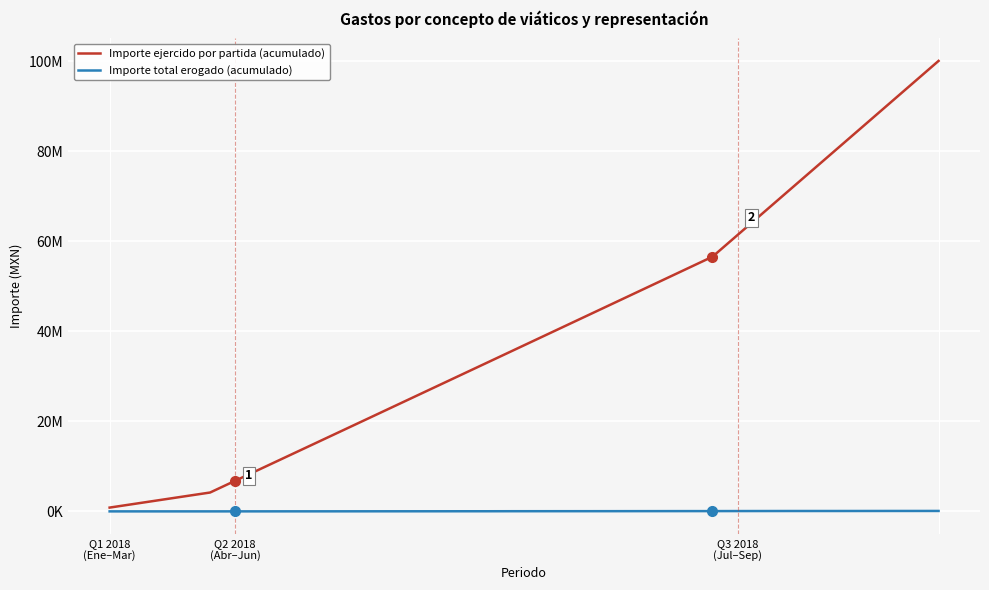

What is the difference between the maximum and minimum values in the Importe total erogado (acumulado) series?

94453.7